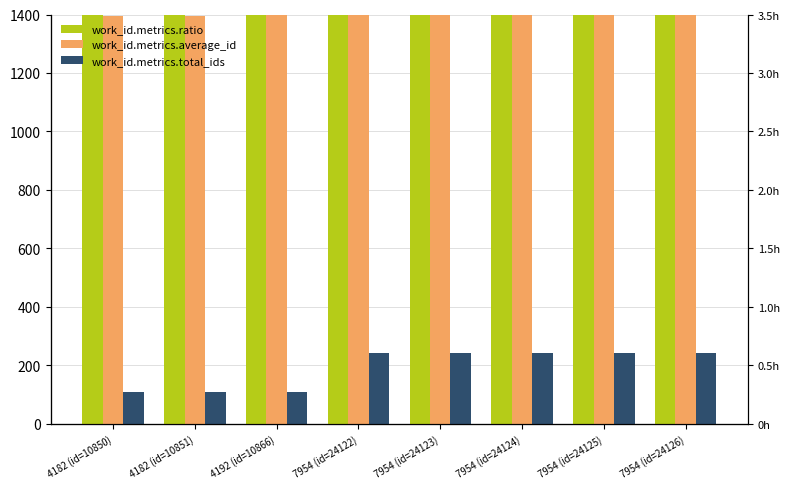

At which category is the sum across all series the highest?

7954 (id=24126)